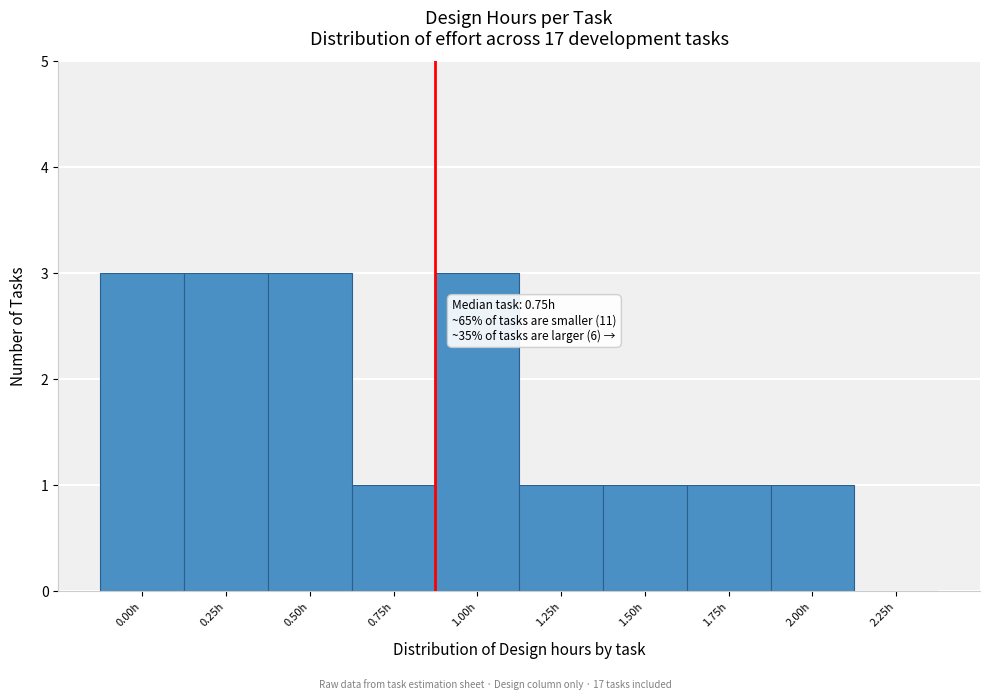

Reading right to left, what are all the values shown in this chart?

2.25h=0	2.00h=1	1.75h=1	1.50h=1	1.25h=1	1.00h=3	0.75h=1	0.50h=3	0.25h=3	0.00h=3